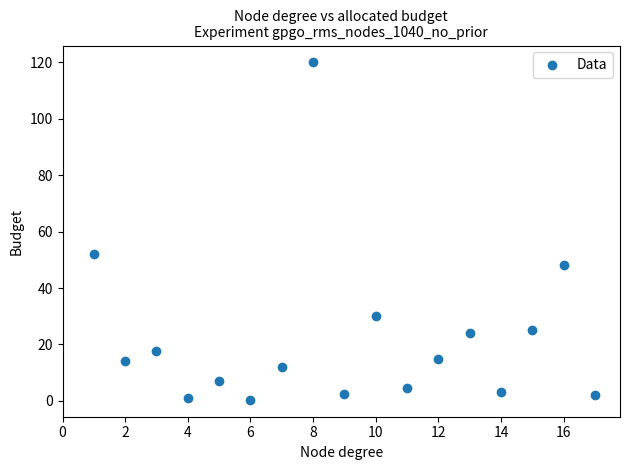

What is the range of X values (max minus min)?

16.0